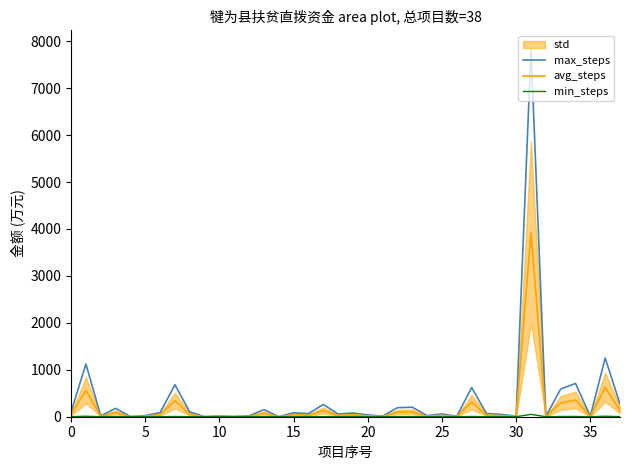

The avg_steps series shows 12.5 at 5. True or false?

True